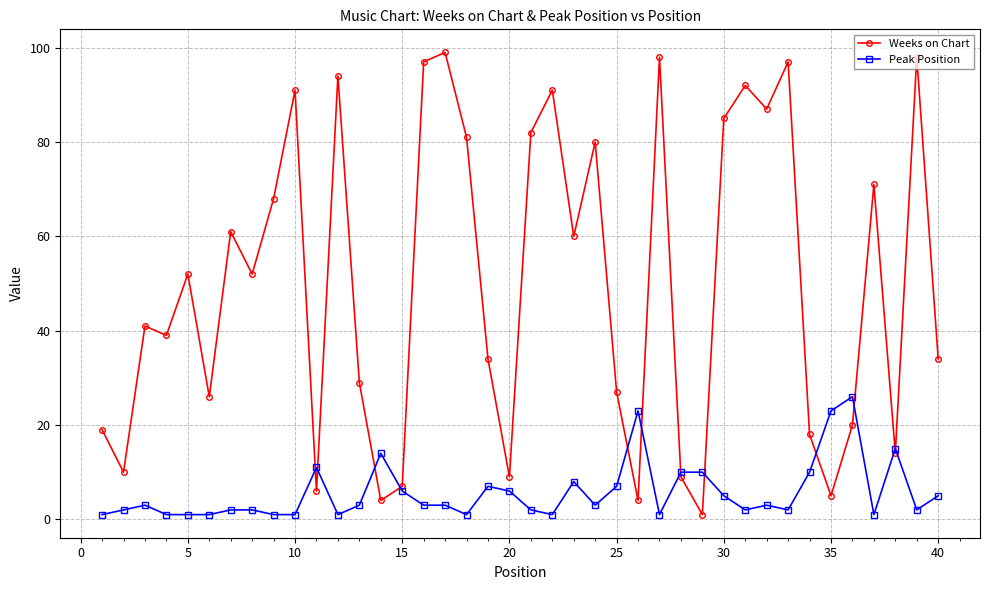

Which series has the largest range (max minus min)?

Weeks on Chart